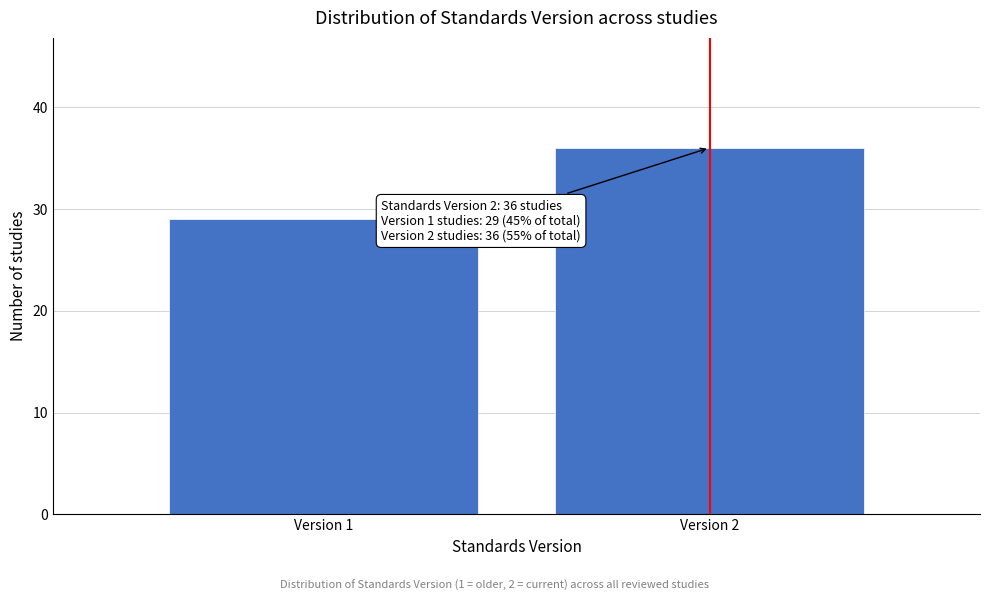

Reading right to left, extract all data points from this chart.

36	29